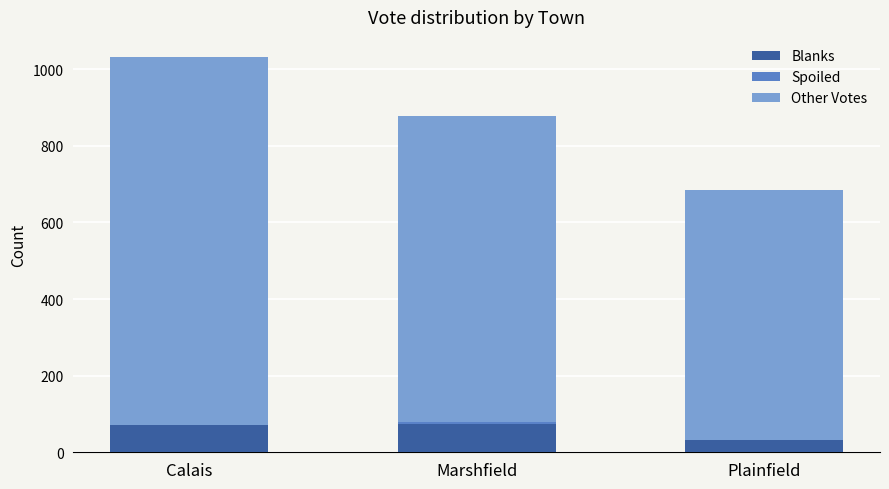

What is the highest value of the Blanks series?

75